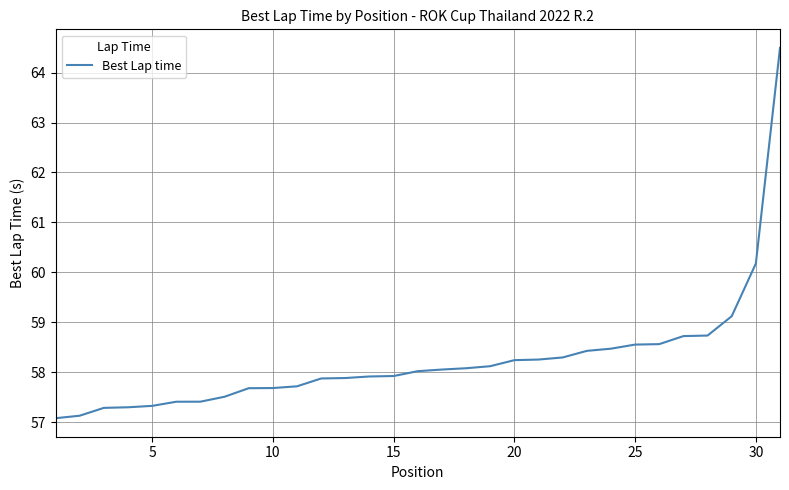

What is the maximum value shown in the chart?

64.5